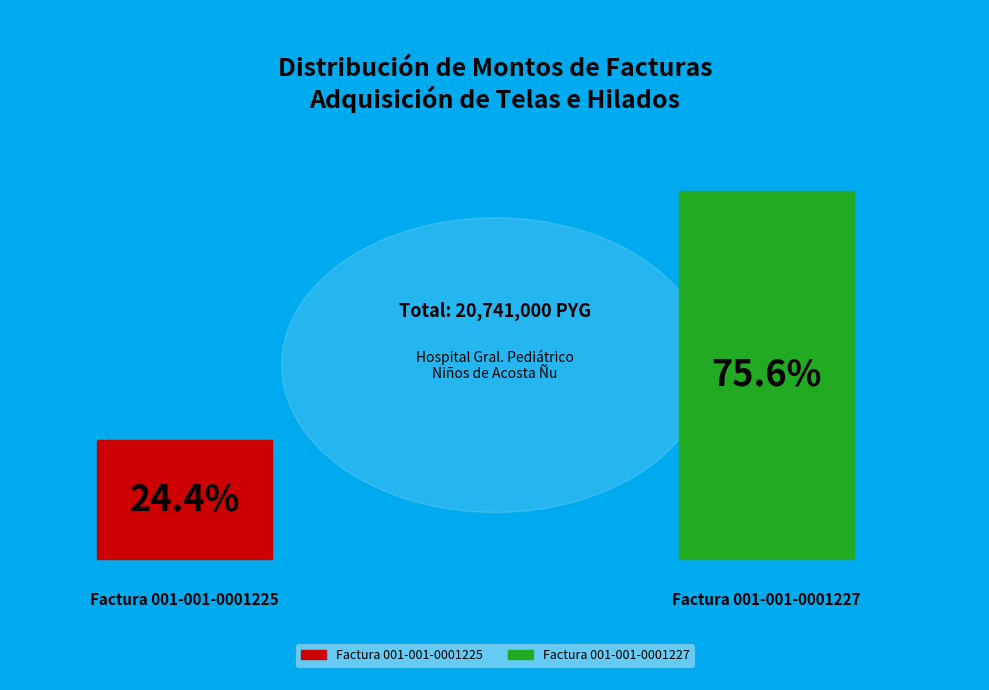

Count the number of slices in the pie.

2